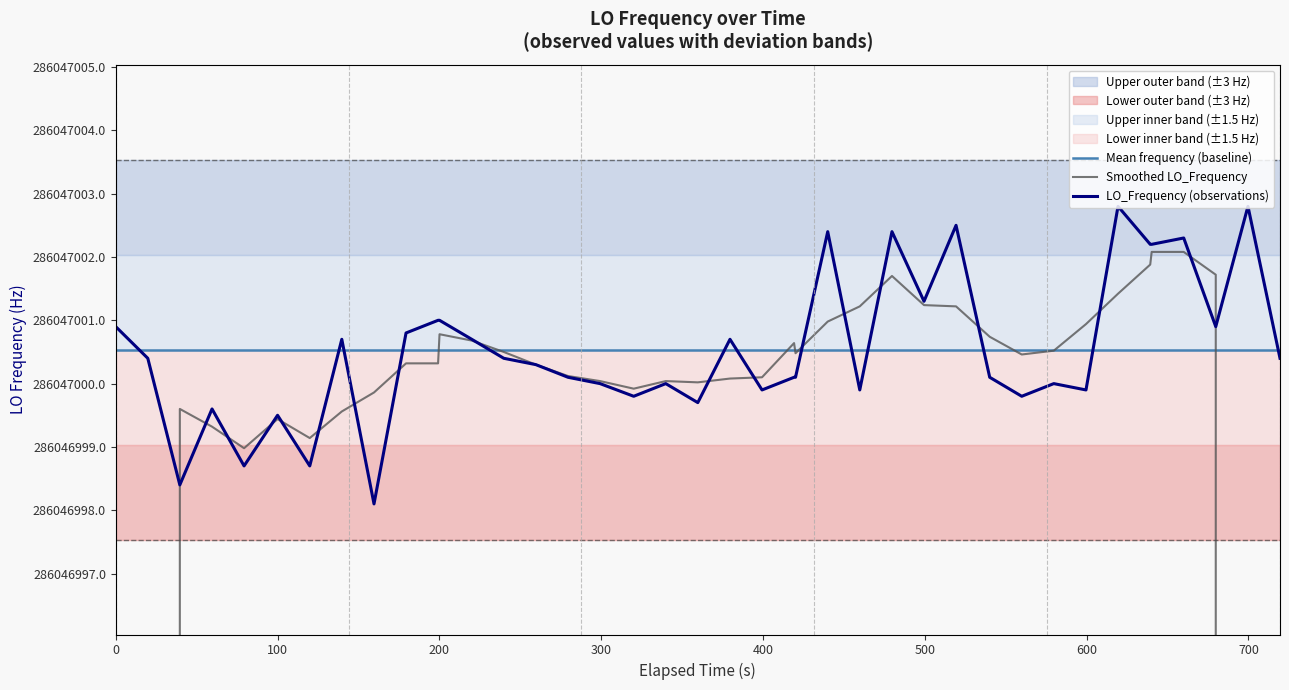

True or false: Mean frequency (baseline) and Smoothed LO_Frequency cross at least once.

True